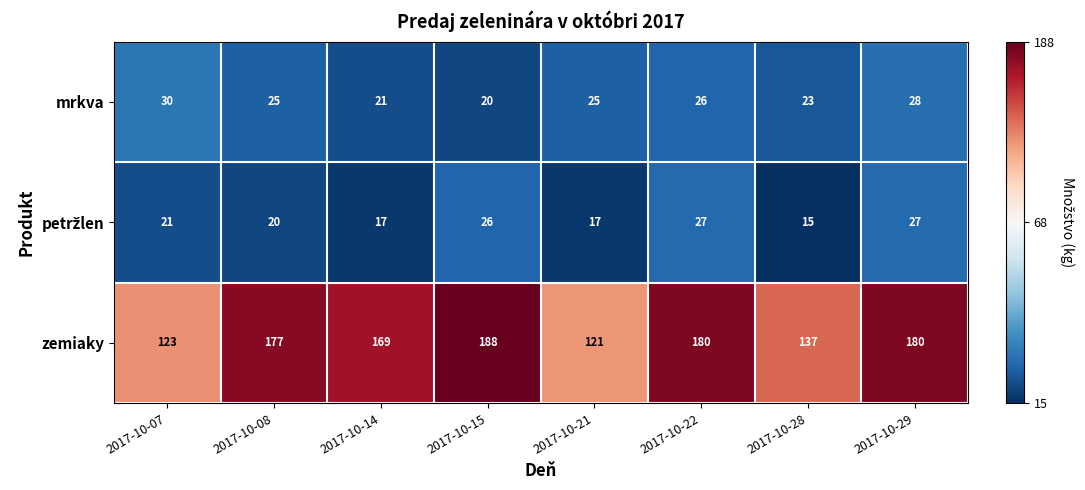

At which category does the chart reach its minimum across all series?

2017-10-28